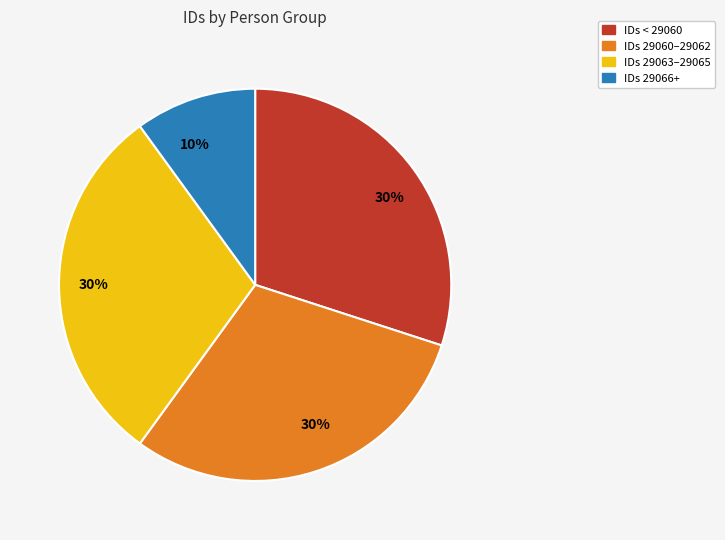

To the nearest percent, what is the difference between the largest and smallest slice percentages?

20%